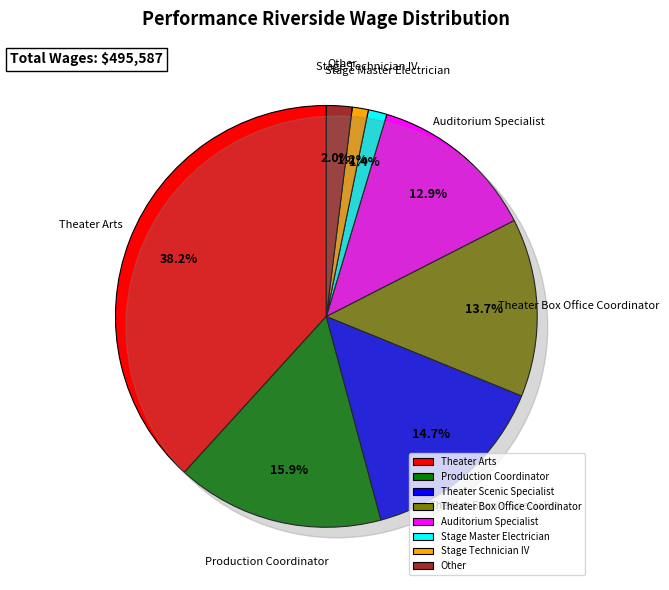

How many segments does this pie chart have?

8